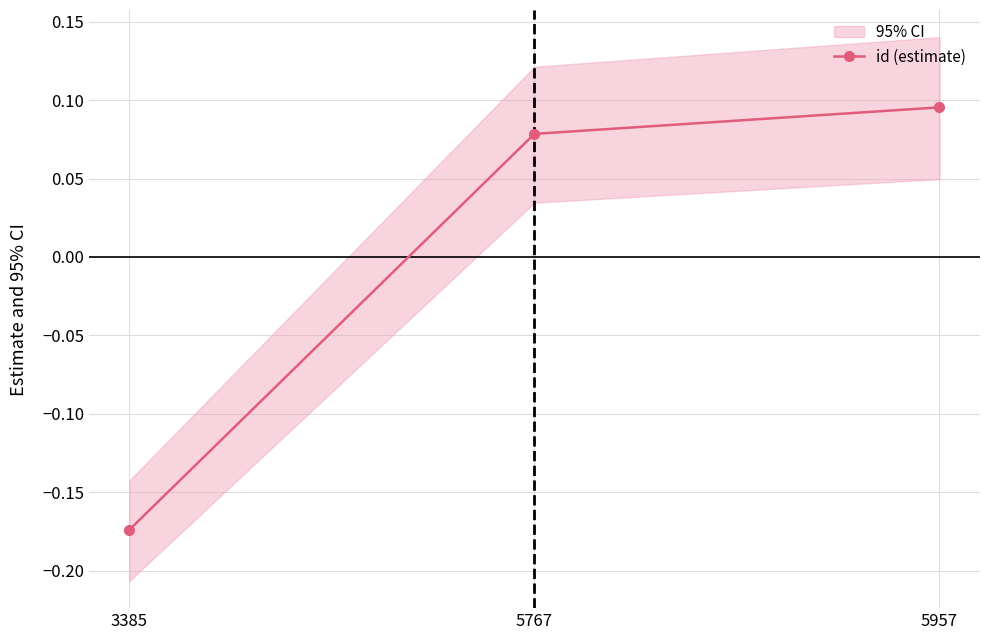

Which has a higher value, 3385 or 5957?

5957